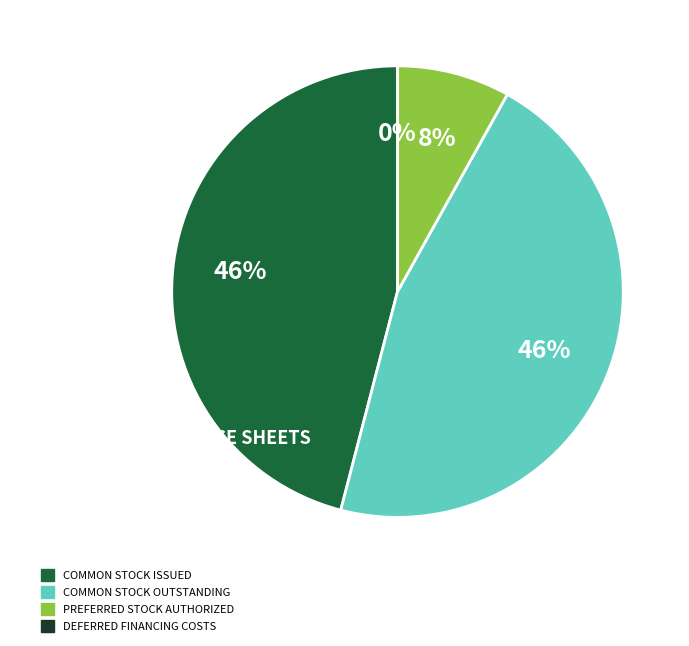

Is there a majority slice in this chart?

No